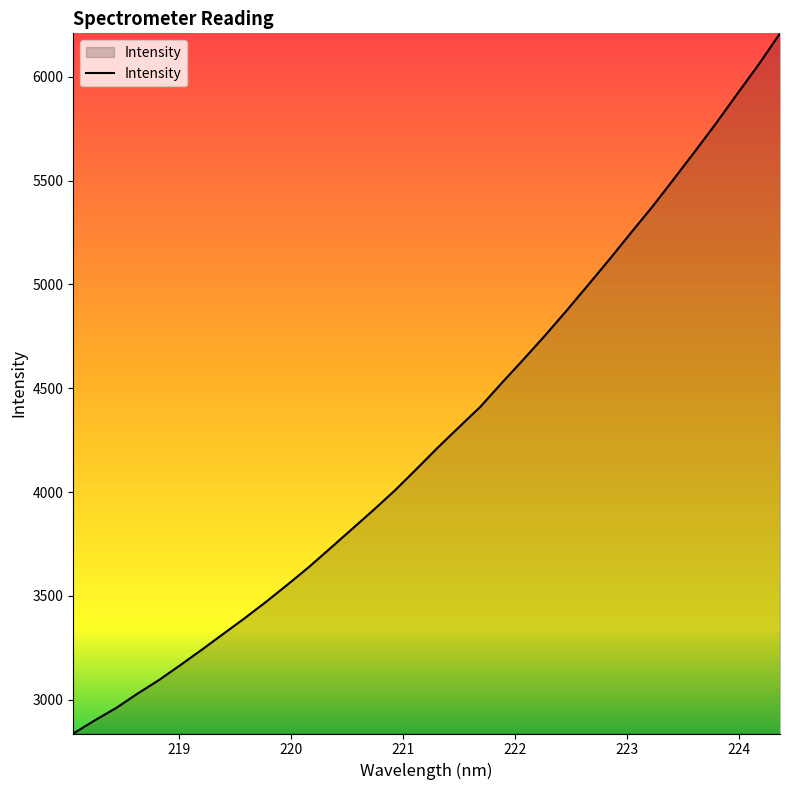

What is the minimum value shown in the chart?

2837.9